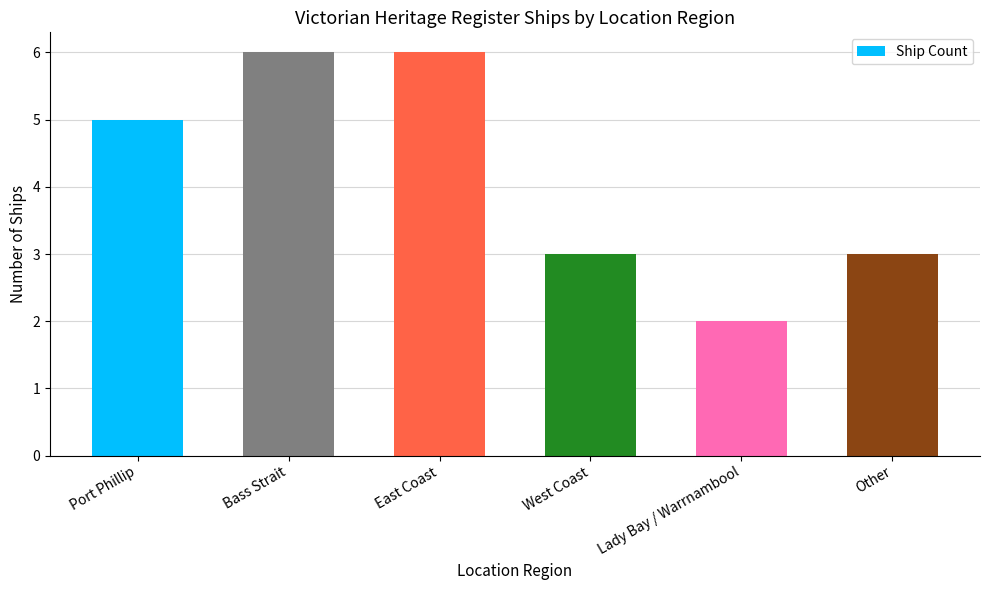

What is the maximum value shown in the chart?

6